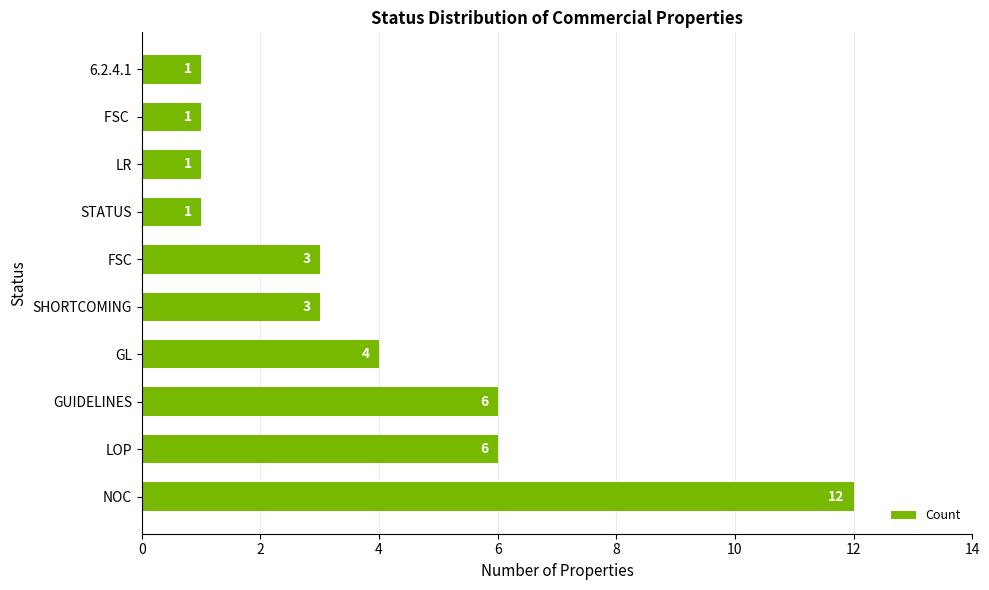

What is the maximum value shown in the chart?

12